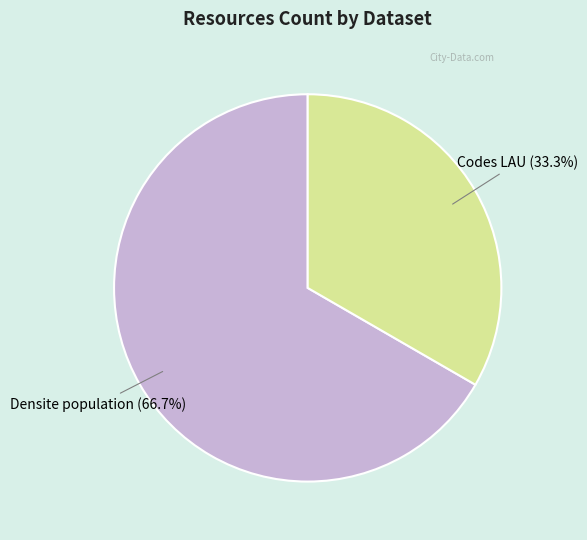

Is there any slice that represents more than half of the pie?

Yes